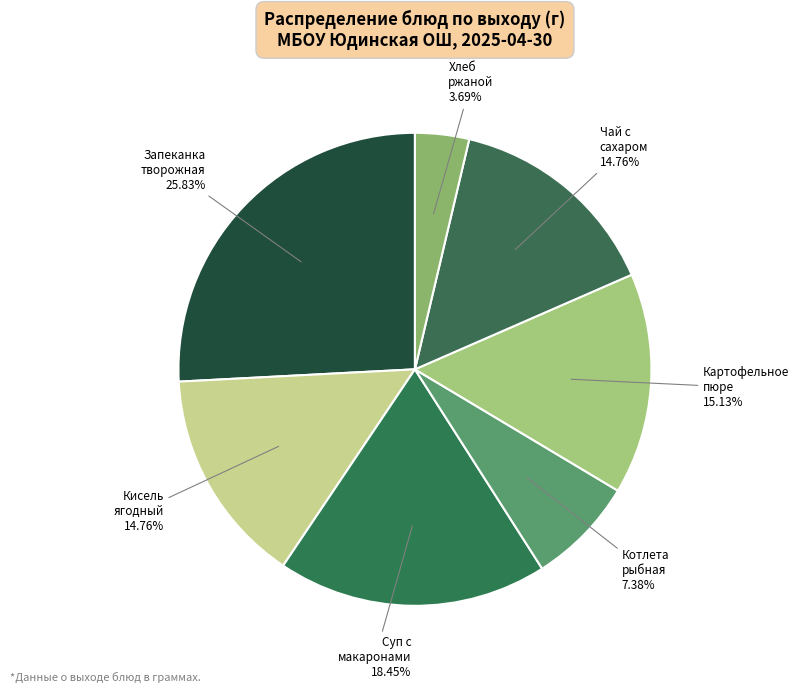

What is the smallest slice in the pie chart?

Хлеб ржаной